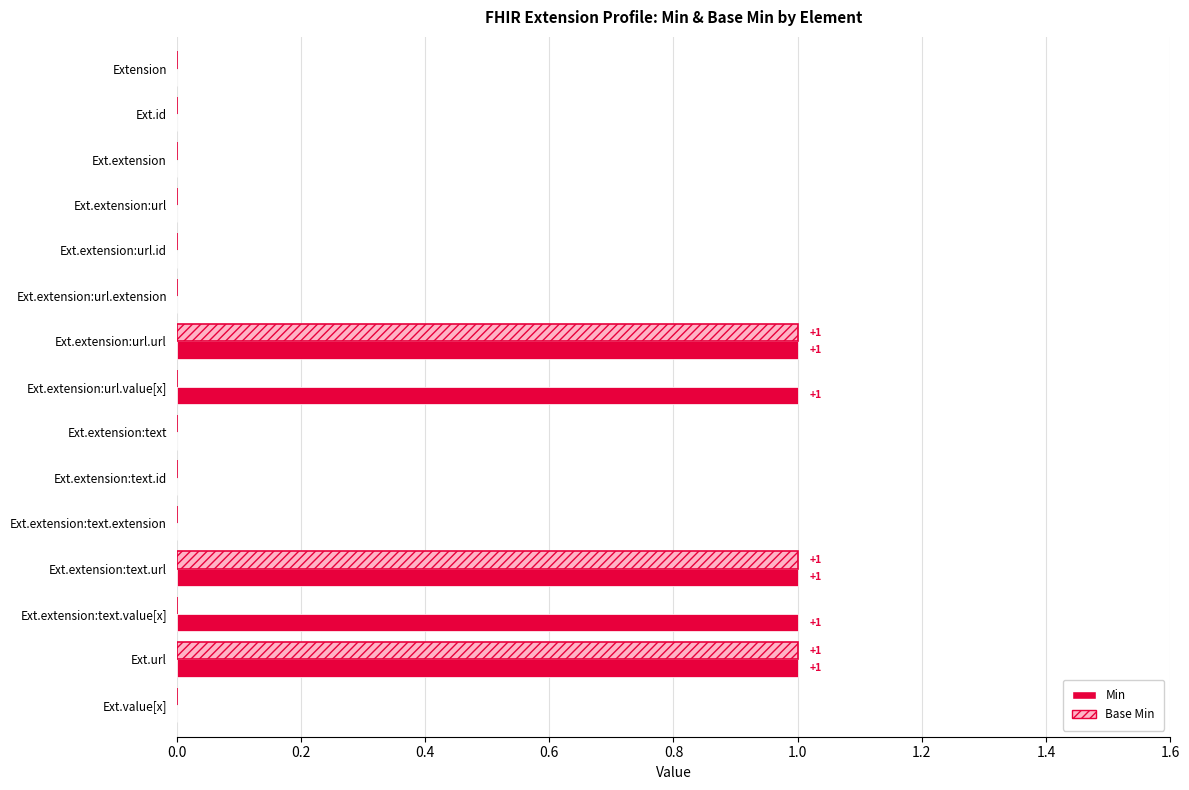

Which series has the largest total across all categories?

Min